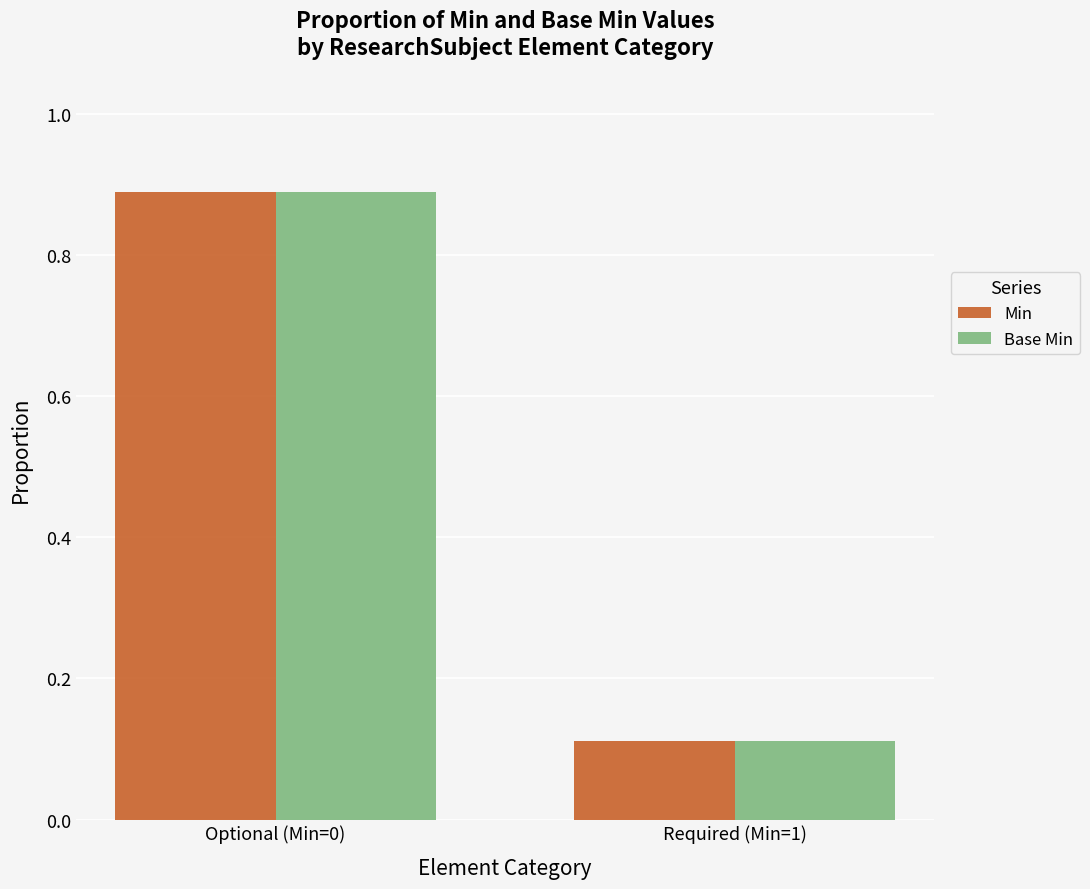

At which label does Base Min reach its peak?

Optional (Min=0)